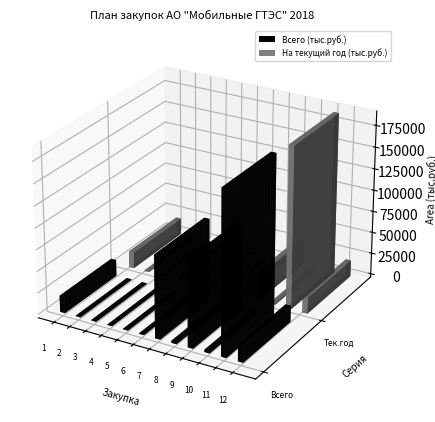

Reading left to right, extract all data points from this chart.

Всего (тыс.руб.): 2018_1=19000.0	2018_2=450.0	2018_3=550.0	2018_4=86.0	2018_5=550.0	2018_6=450.0	2018_7=95721.6	2018_8=2400.0	2018_9=100000.0	2018_10=2600.0	2018_11=187500.0	2018_12=19000.0
На текущий год (тыс.руб.): 2018_1=19000.0	2018_2=450.0	2018_3=230.0	2018_4=36.0	2018_5=46.0	2018_6=75.0	2018_7=0.0	2018_8=600.0	2018_9=30000.0	2018_10=1300.0	2018_11=187500.0	2018_12=19000.0